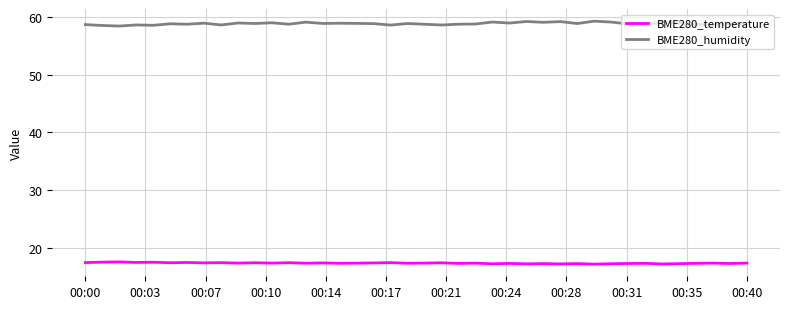

True or false: BME280_humidity and BME280_temperature intersect in this chart.

False